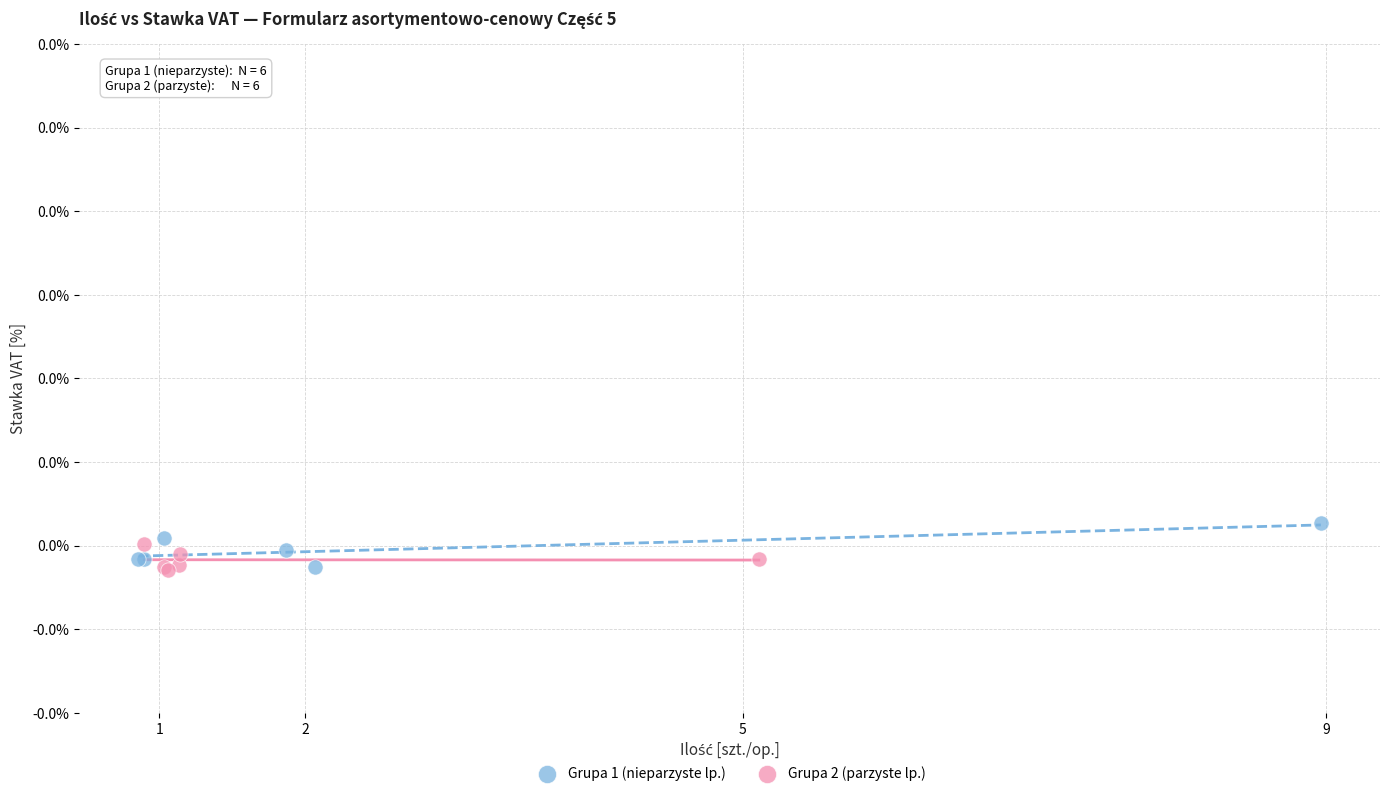

Which series has the widest spread of Y values?

Grupa 1 (nieparzyste lp.)